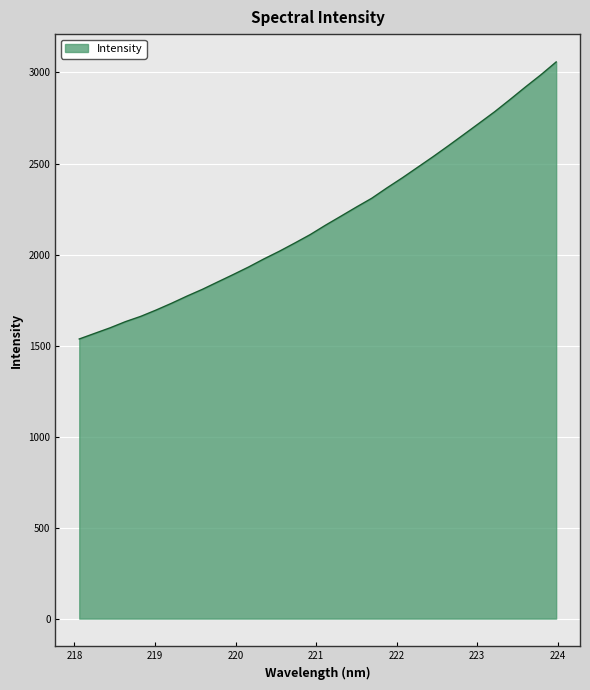

What is the smallest value displayed?

1536.1